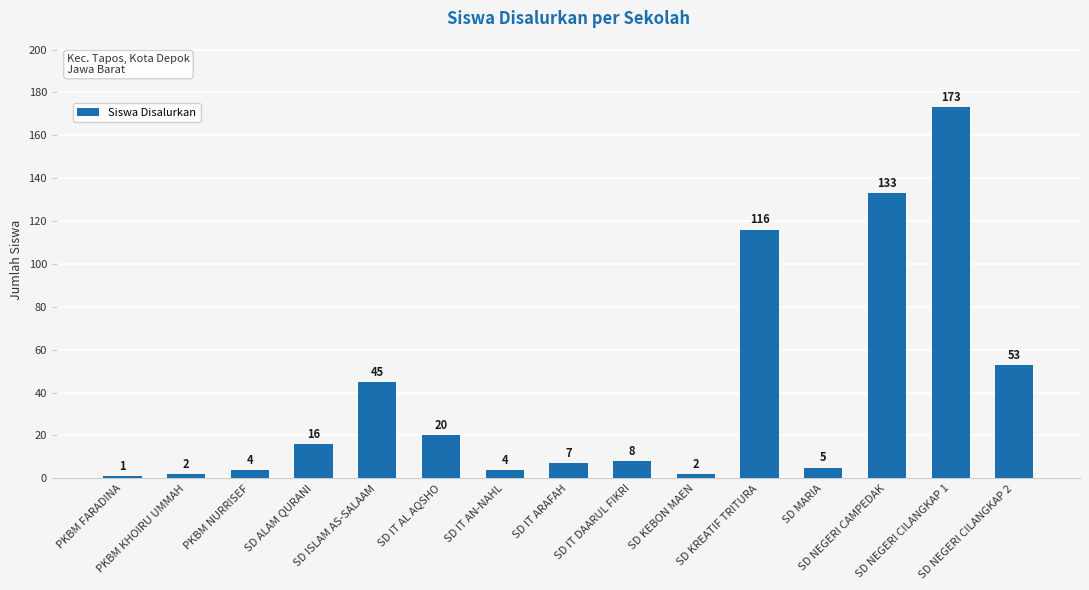

What is the smallest value displayed?

1